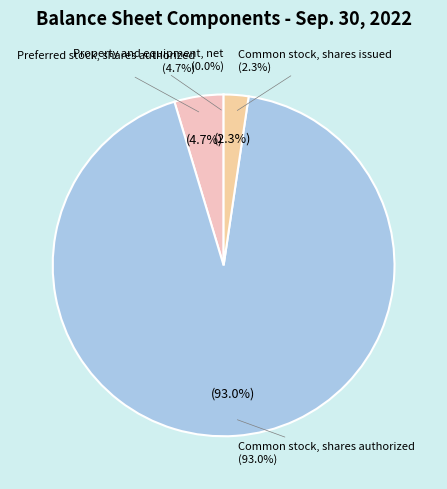

Which slice is the largest?

Common stock, shares authorized